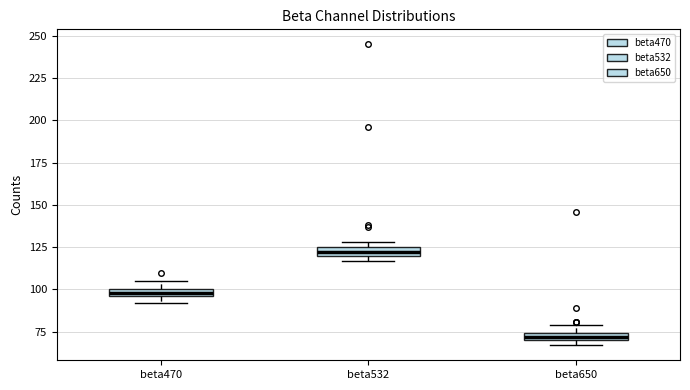

Which box has the highest median line?

beta532